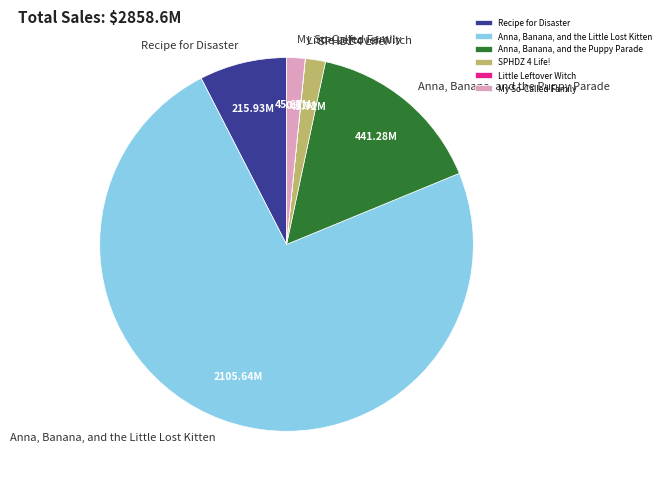

Is Anna, Banana, and the Little Lost Kitten the majority of the pie?

Yes